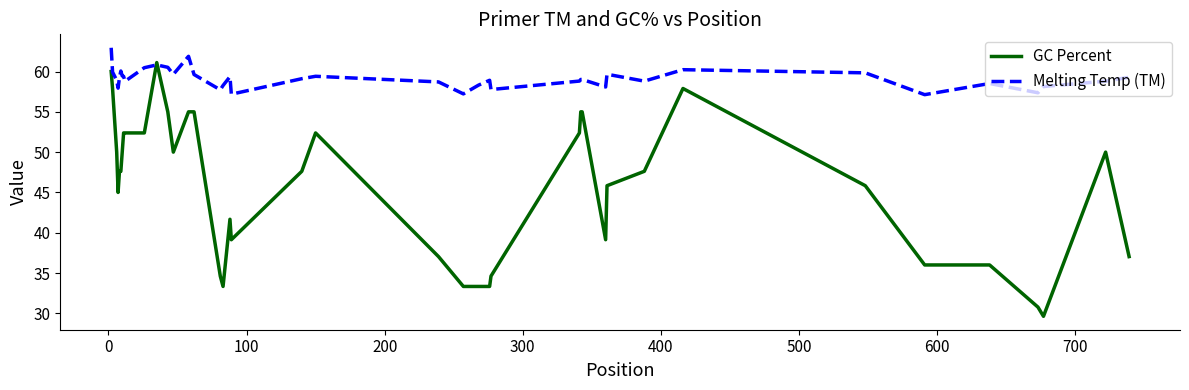

What is the maximum value shown in the chart?

62.9